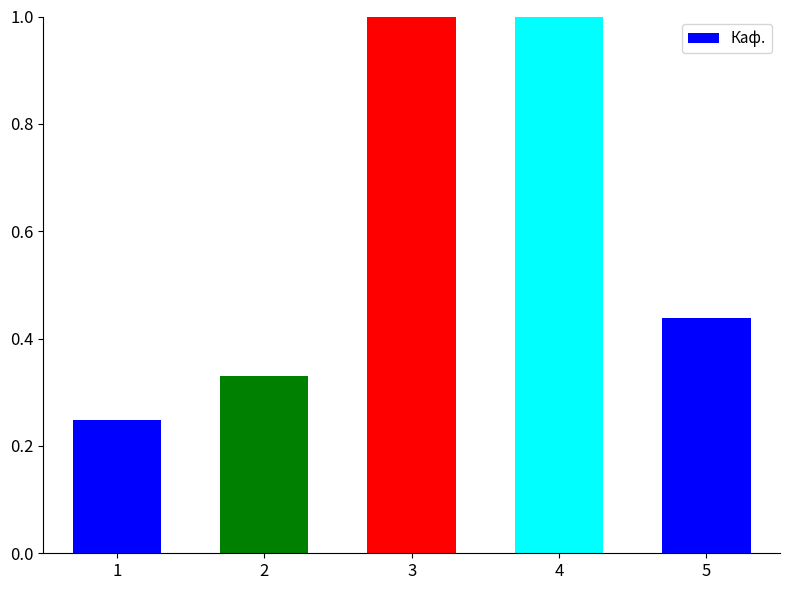

Between 1 and 2, which is larger?

2